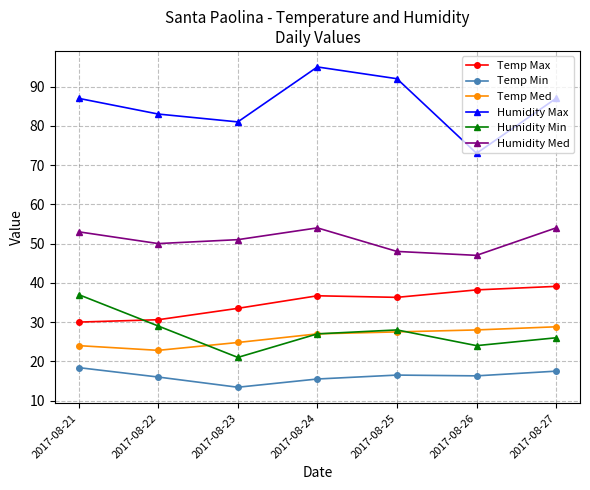

True or false: Temp Max and Humidity Med intersect in this chart.

False